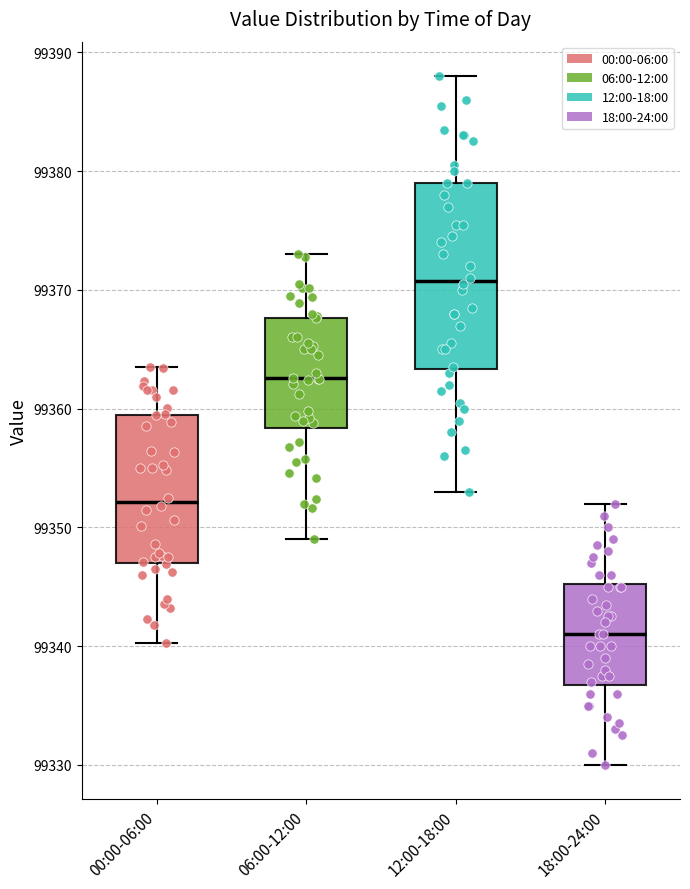

Reading left to right, read every box against the y-axis: the position of its median line, the range the box covers, and the ends of its whiskers. The values are not printed on the chart, so give them approximately, as read against the axis.

00:00-06:00: median 99352, box 99347 to 99359, whiskers 99340 to 99364
06:00-12:00: median 99363, box 99358 to 99368, whiskers 99349 to 99373
12:00-18:00: median 99371, box 99363 to 99379, whiskers 99353 to 99388
18:00-24:00: median 99341, box 99337 to 99345, whiskers 99330 to 99352